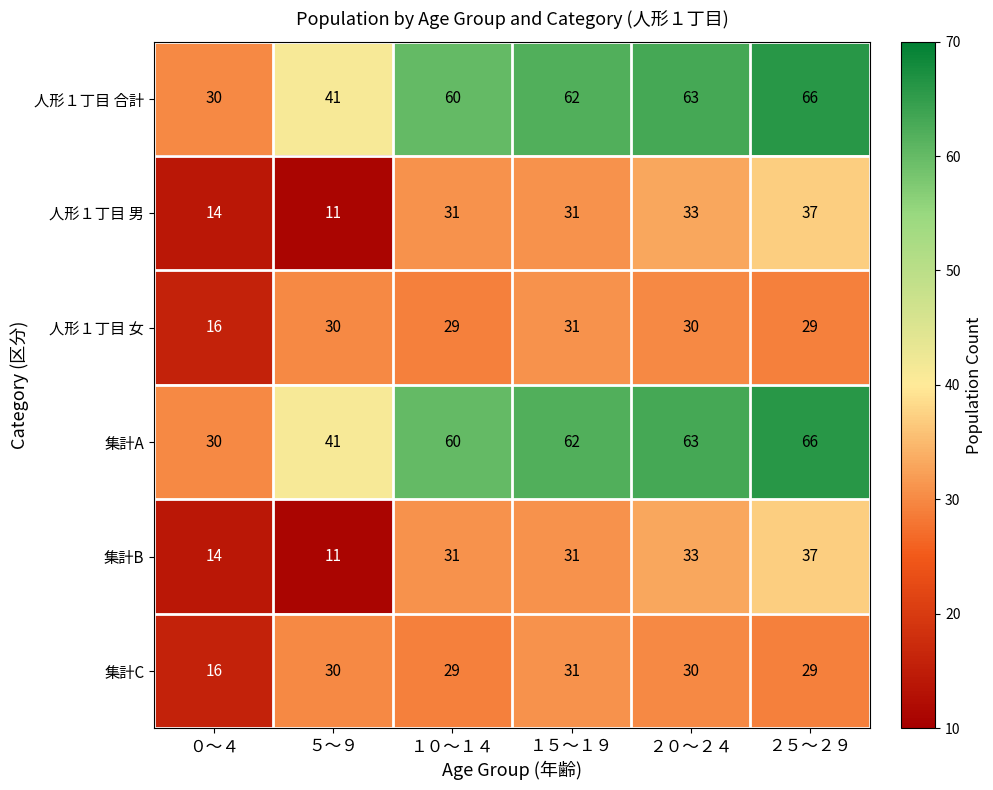

Rank the categories by 集計A value from lowest to highest.

０～４, ５～９, １０～１４, １５～１９, ２０～２４, ２５～２９